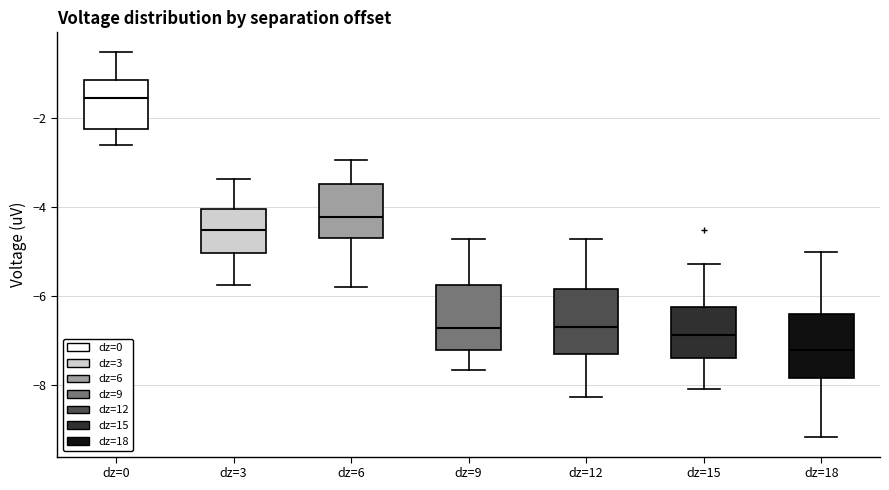

Which box has the highest median line?

dz=0